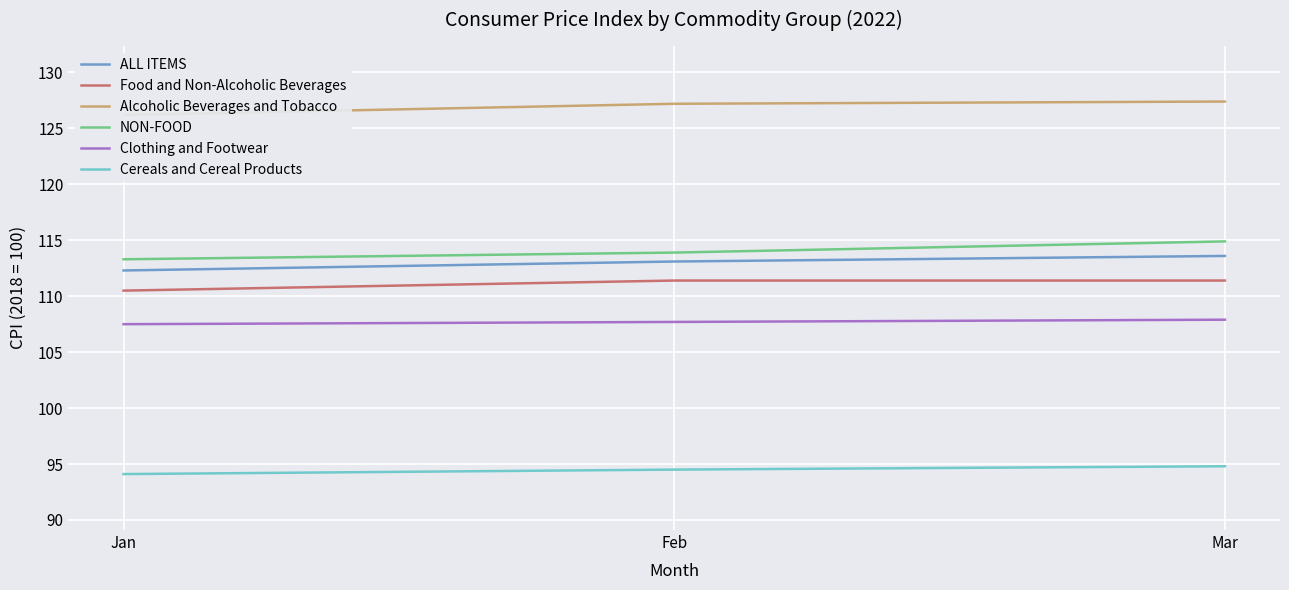

True or false: NON-FOOD has a value of 42.4 at Jan.

False